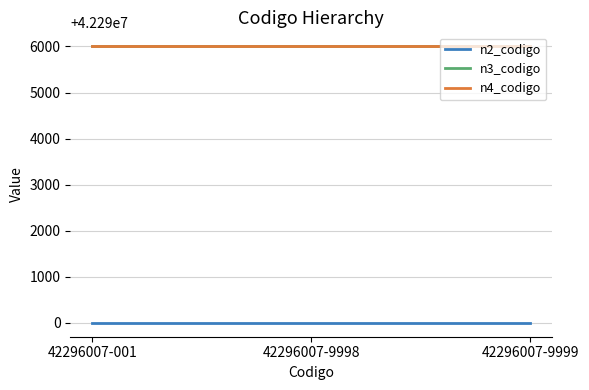

What is the greatest value displayed?

42296007